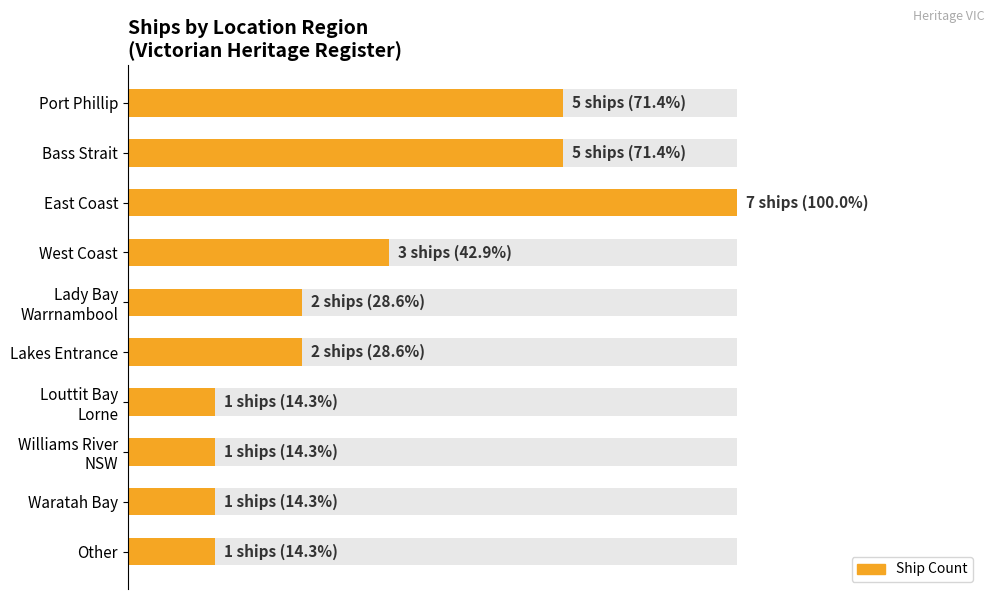

What is the difference between the maximum and minimum values?

85.7